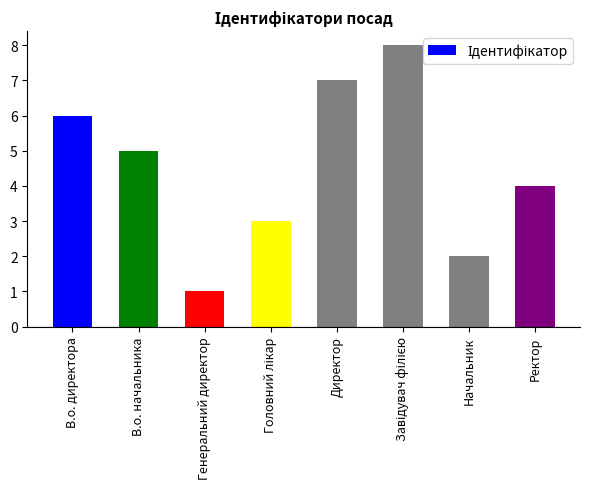

What is the change in value from Генеральний директор to Начальник?

+1